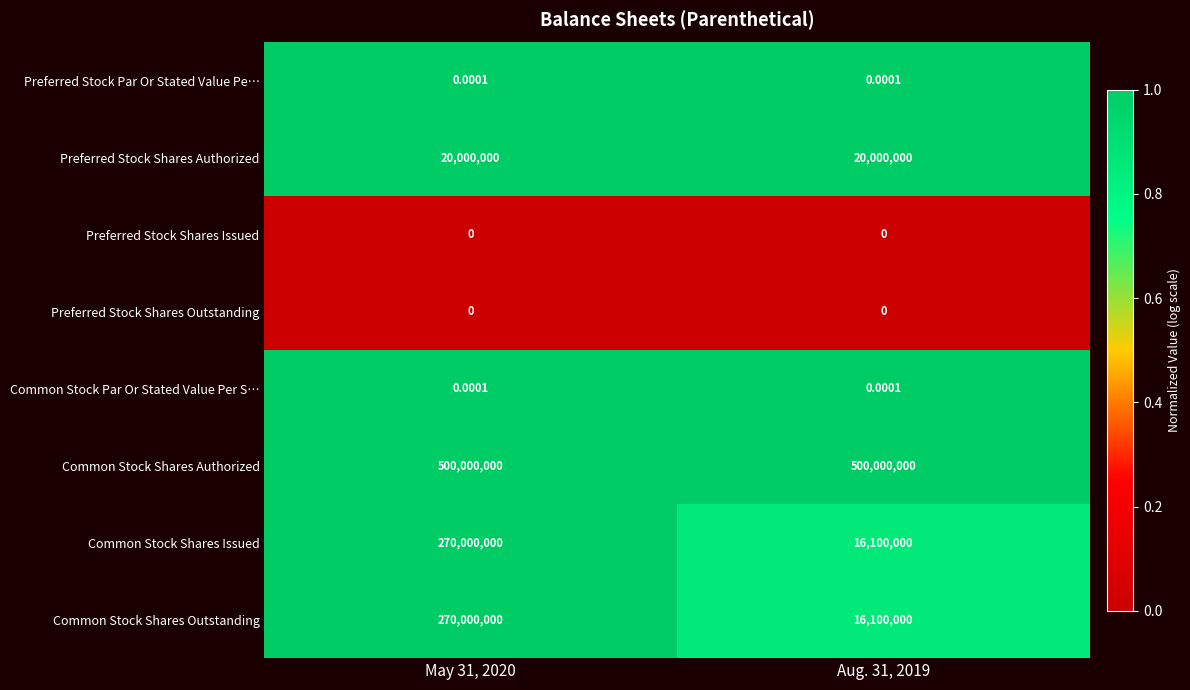

Count the number of categories in the chart.

2